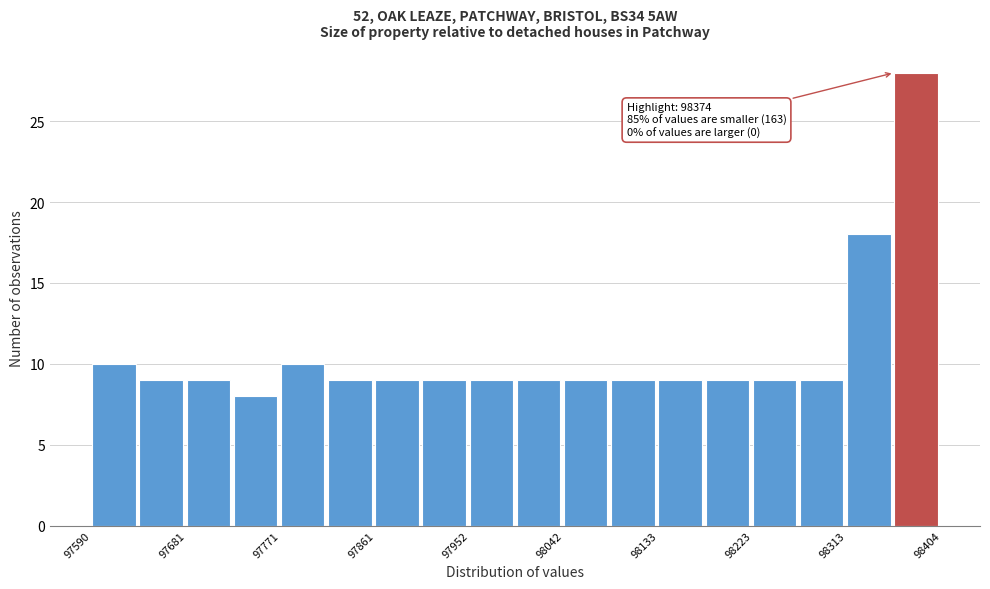

Which range on the x-axis has the tallest bar?

98360 to 98400